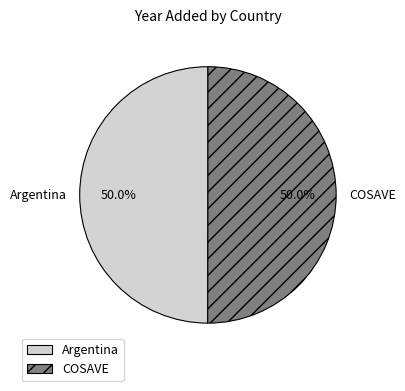

To the nearest percent, what portion does COSAVE represent?

50%